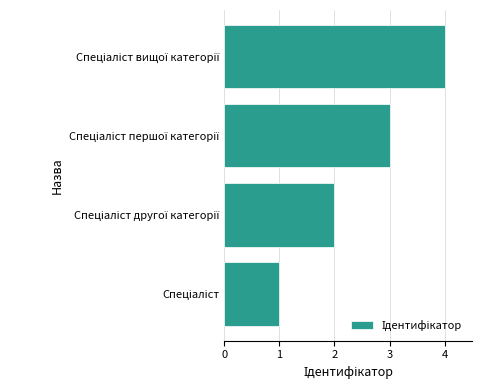

What is the difference between the maximum and second lowest values?

2